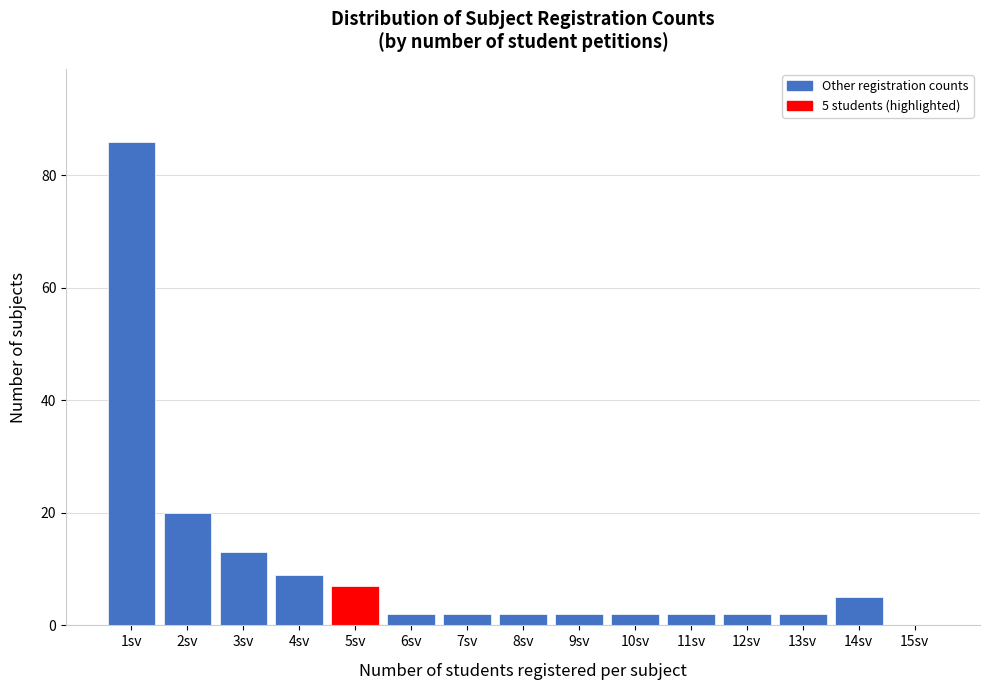

Reading left to right, what are all the values shown in this chart?

1sv=86	2sv=20	3sv=13	4sv=9	5sv=7	6sv=2	7sv=2	8sv=2	9sv=2	10sv=2	11sv=2	12sv=2	13sv=2	14sv=5	15sv=0